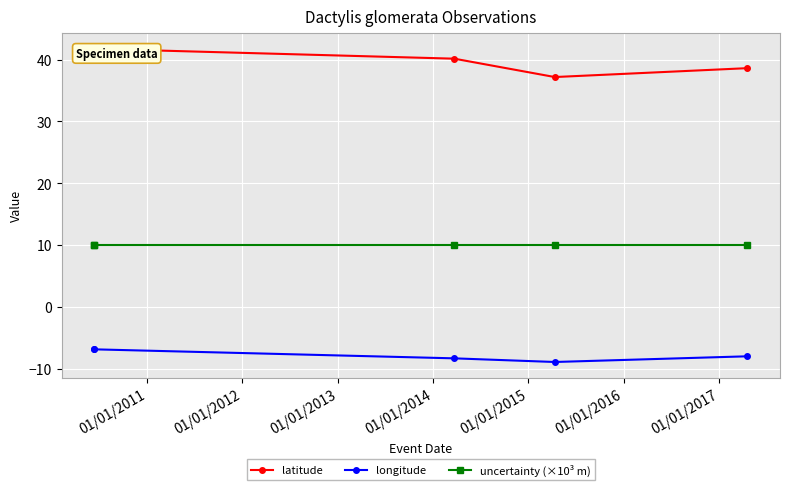

True or false: longitude and latitude cross at least once.

False